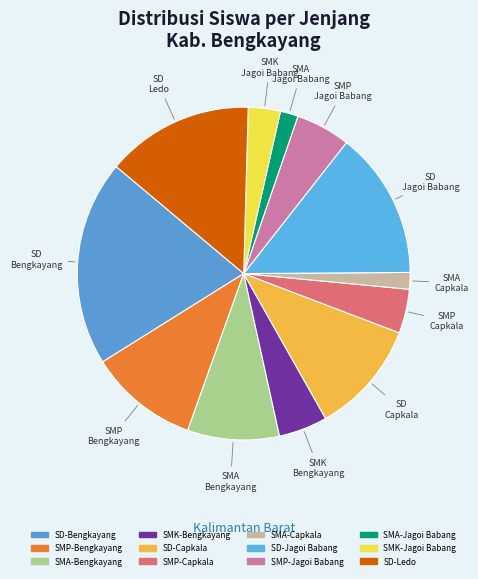

Is it true that SMA-Capkala is 2% of the pie?

True